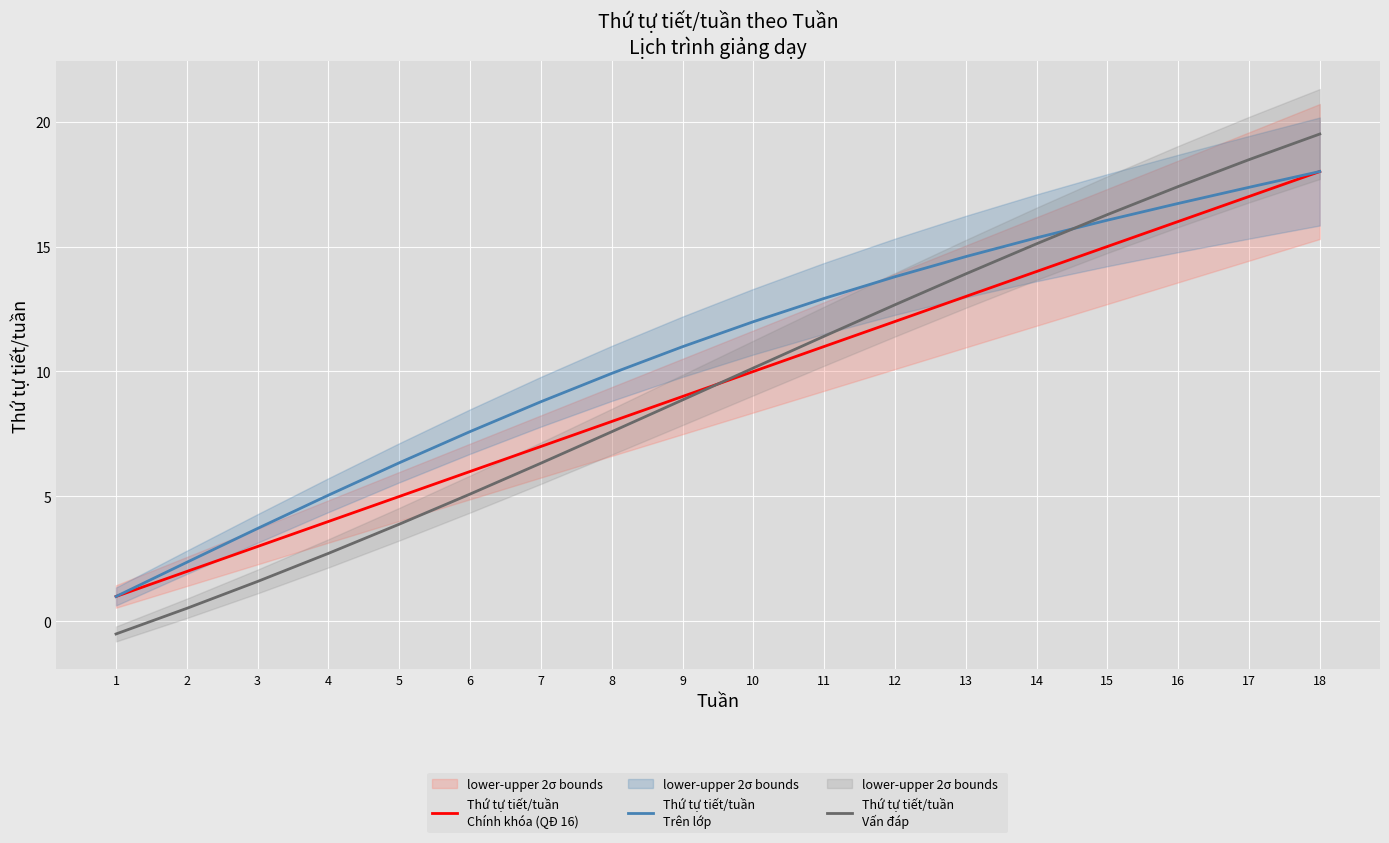

Is it true that Thứ tự tiết/tuần
Trên lớp equals 25.3 at 14?

False